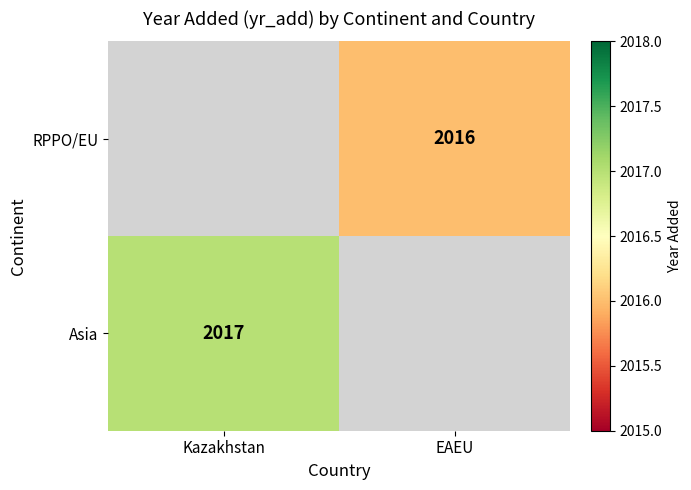

How many categories are shown in the chart?

2